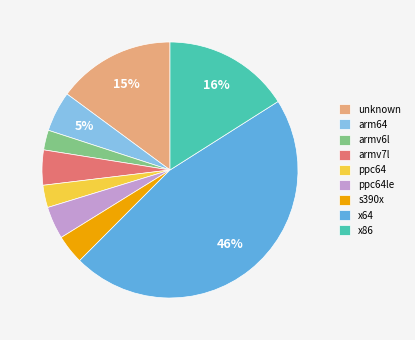

Between ppc64 and armv7l, which is larger?

armv7l